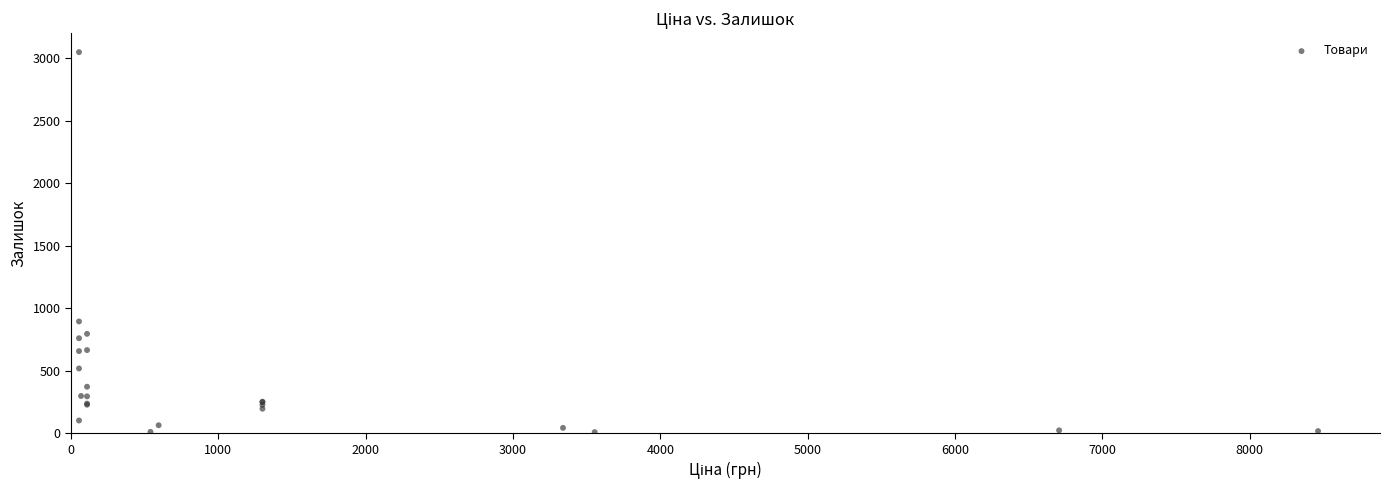

What Y value in the scatter plot is closest to 1528?

894